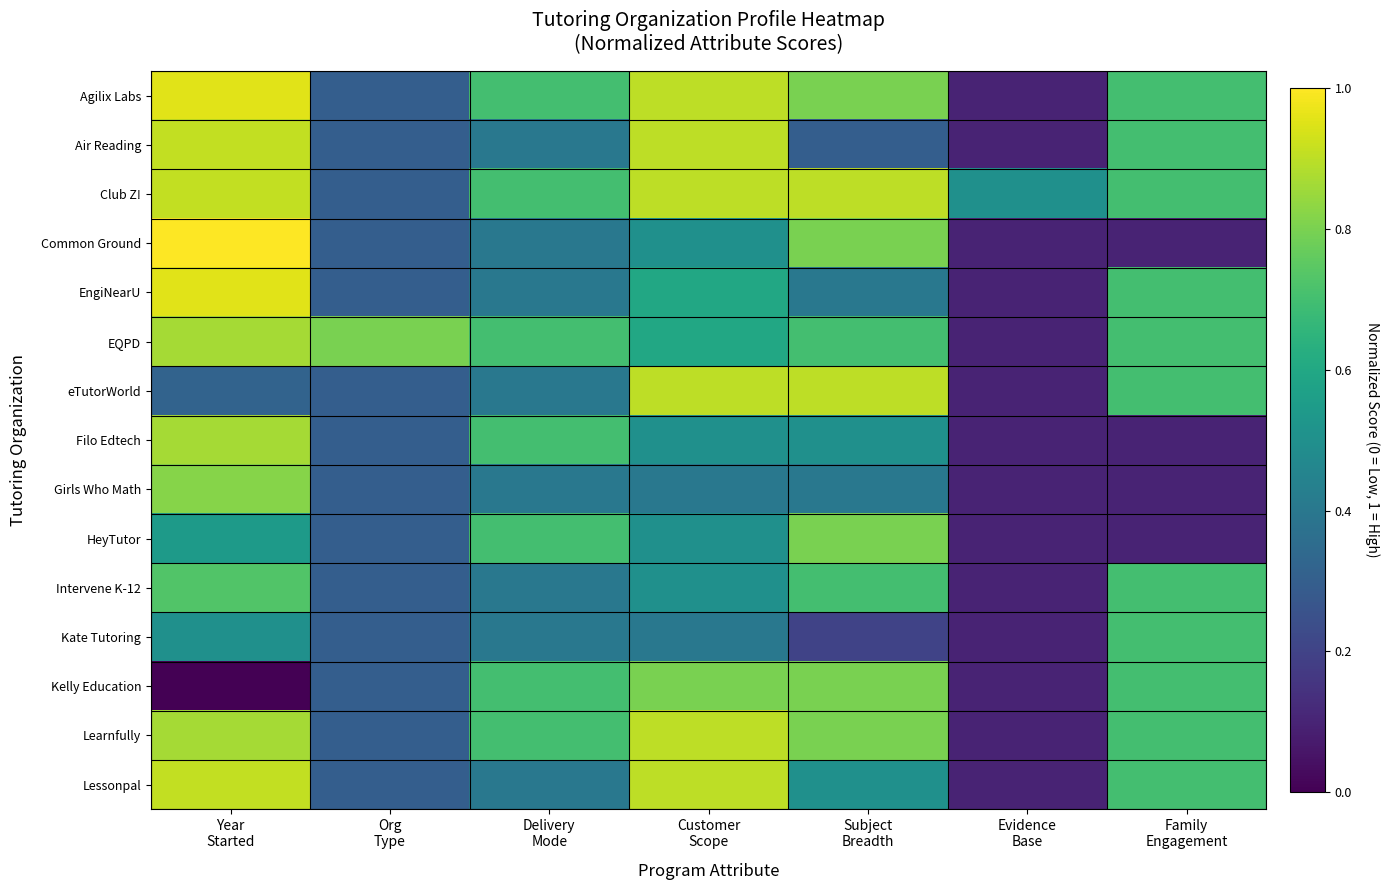

Reading left to right, transcribe all the data shown in this chart.

Agilix Labs: Year
Started=1.0	Org
Type=0.3	Delivery
Mode=0.7	Customer
Scope=0.9	Subject
Breadth=0.8	Evidence
Base=0.1	Family
Engagement=0.7
Air Reading: Year
Started=0.9	Org
Type=0.3	Delivery
Mode=0.4	Customer
Scope=0.9	Subject
Breadth=0.3	Evidence
Base=0.1	Family
Engagement=0.7
Club Z!: Year
Started=0.9	Org
Type=0.3	Delivery
Mode=0.7	Customer
Scope=0.9	Subject
Breadth=0.9	Evidence
Base=0.5	Family
Engagement=0.7
Common Ground: Year
Started=1.0	Org
Type=0.3	Delivery
Mode=0.4	Customer
Scope=0.5	Subject
Breadth=0.8	Evidence
Base=0.1	Family
Engagement=0.1
EngiNearU: Year
Started=1.0	Org
Type=0.3	Delivery
Mode=0.4	Customer
Scope=0.6	Subject
Breadth=0.4	Evidence
Base=0.1	Family
Engagement=0.7
EQPD: Year
Started=0.9	Org
Type=0.8	Delivery
Mode=0.7	Customer
Scope=0.6	Subject
Breadth=0.7	Evidence
Base=0.1	Family
Engagement=0.7
eTutorWorld: Year
Started=0.3	Org
Type=0.3	Delivery
Mode=0.4	Customer
Scope=0.9	Subject
Breadth=0.9	Evidence
Base=0.1	Family
Engagement=0.7
Filo Edtech: Year
Started=0.9	Org
Type=0.3	Delivery
Mode=0.7	Customer
Scope=0.5	Subject
Breadth=0.5	Evidence
Base=0.1	Family
Engagement=0.1
Girls Who Math: Year
Started=0.8	Org
Type=0.3	Delivery
Mode=0.4	Customer
Scope=0.4	Subject
Breadth=0.4	Evidence
Base=0.1	Family
Engagement=0.1
HeyTutor: Year
Started=0.5	Org
Type=0.3	Delivery
Mode=0.7	Customer
Scope=0.5	Subject
Breadth=0.8	Evidence
Base=0.1	Family
Engagement=0.1
Intervene K-12: Year
Started=0.7	Org
Type=0.3	Delivery
Mode=0.4	Customer
Scope=0.5	Subject
Breadth=0.7	Evidence
Base=0.1	Family
Engagement=0.7
Kate Tutoring: Year
Started=0.5	Org
Type=0.3	Delivery
Mode=0.4	Customer
Scope=0.4	Subject
Breadth=0.2	Evidence
Base=0.1	Family
Engagement=0.7
Kelly Education: Year
Started=0.0	Org
Type=0.3	Delivery
Mode=0.7	Customer
Scope=0.8	Subject
Breadth=0.8	Evidence
Base=0.1	Family
Engagement=0.7
Learnfully: Year
Started=0.9	Org
Type=0.3	Delivery
Mode=0.7	Customer
Scope=0.9	Subject
Breadth=0.8	Evidence
Base=0.1	Family
Engagement=0.7
Lessonpal: Year
Started=0.9	Org
Type=0.3	Delivery
Mode=0.4	Customer
Scope=0.9	Subject
Breadth=0.5	Evidence
Base=0.1	Family
Engagement=0.7